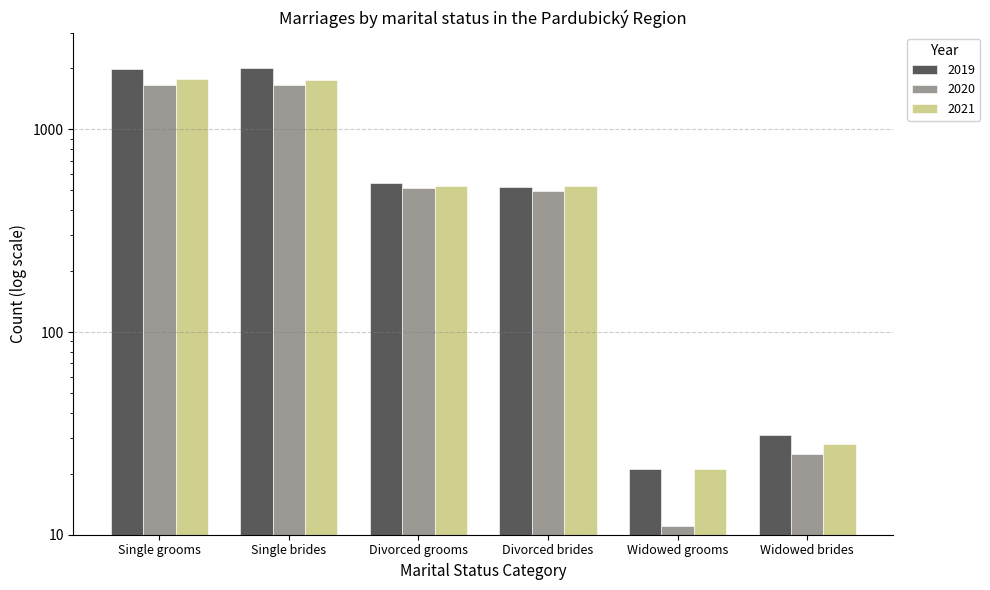

What is the minimum value shown in the chart?

11